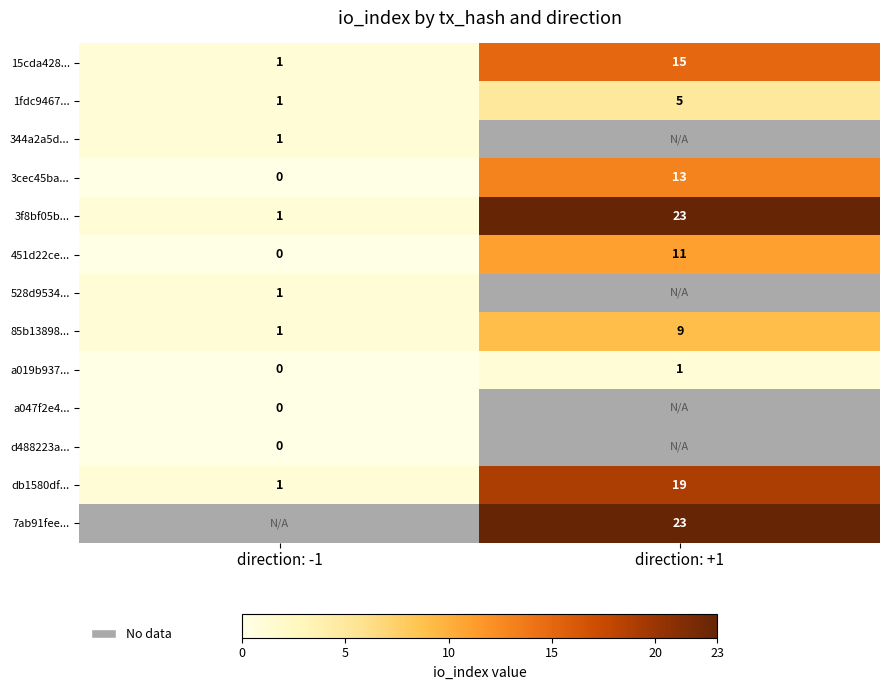

Which label corresponds to the smallest value in the chart?

direction: -1